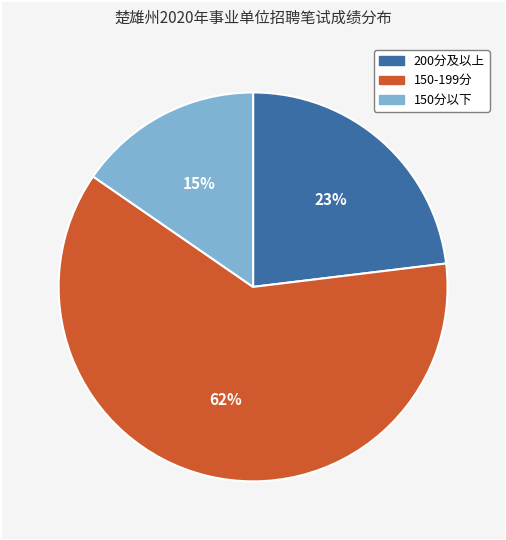

To the nearest percent, what is the average slice percentage?

33%